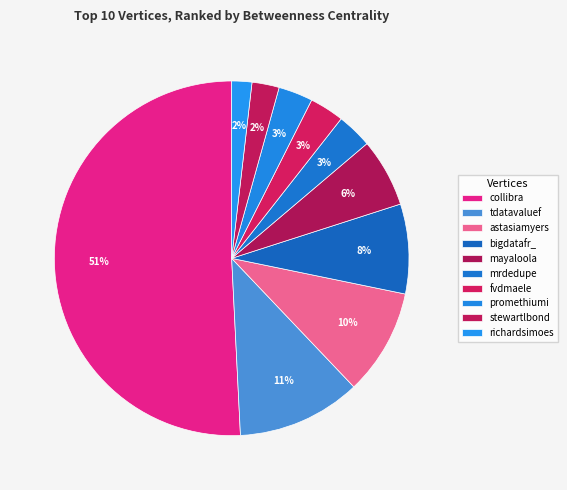

What is the change in value from tdatavaluef to fvdmaele?

-1790.3